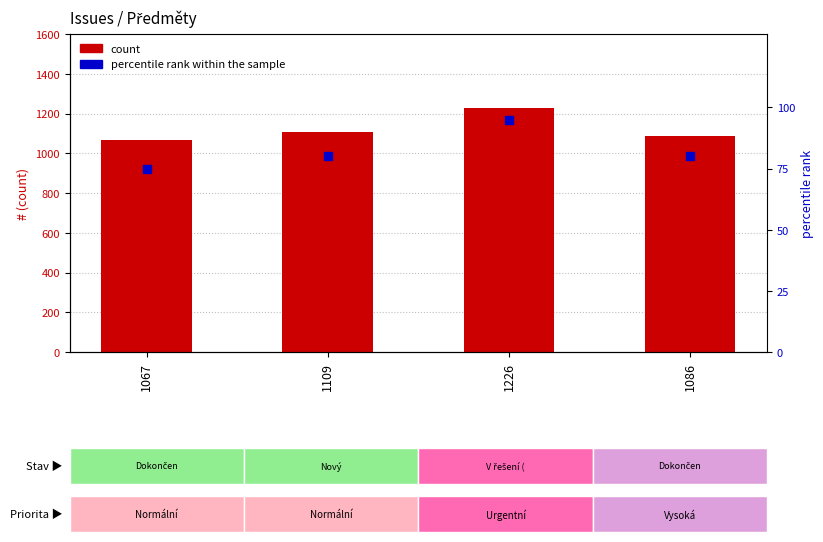

Which series contains the lowest Y value?

percentile rank within the sample